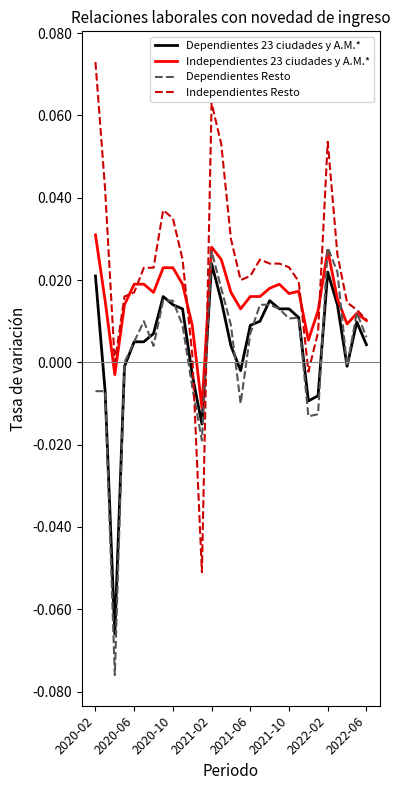

Which series has the largest total across all categories?

Independientes Resto